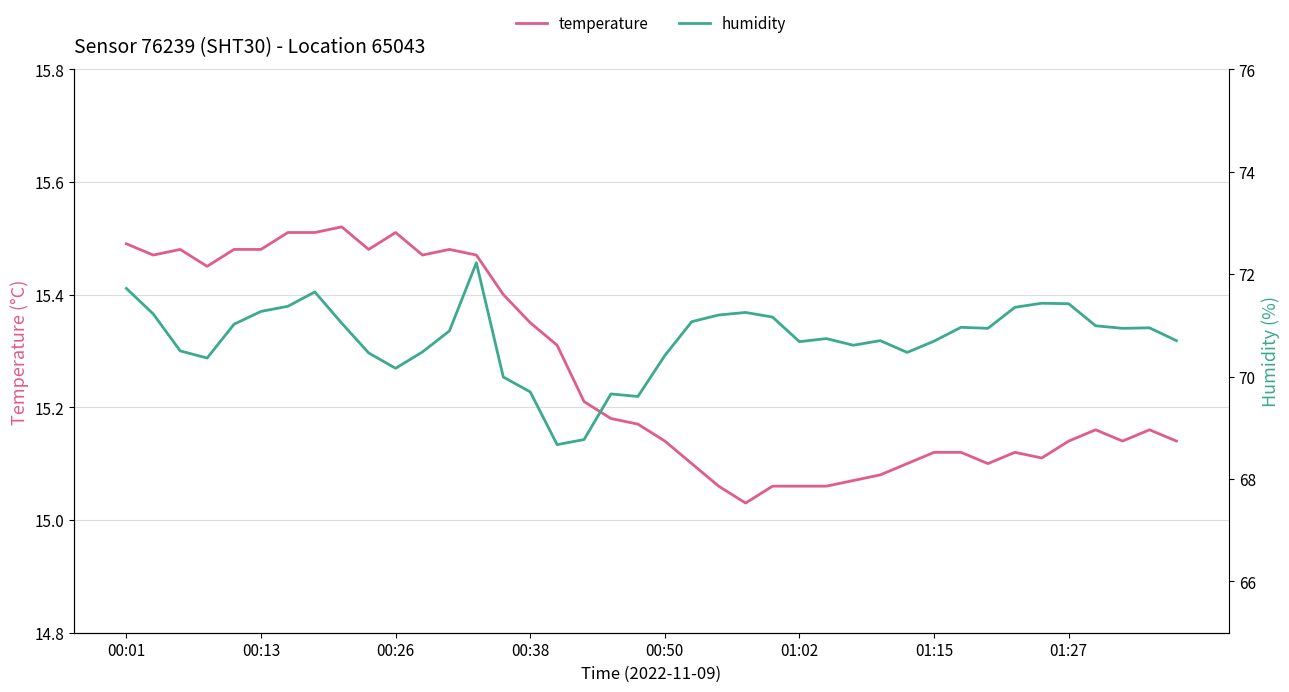

What are all the series names shown in the legend?

temperature, humidity